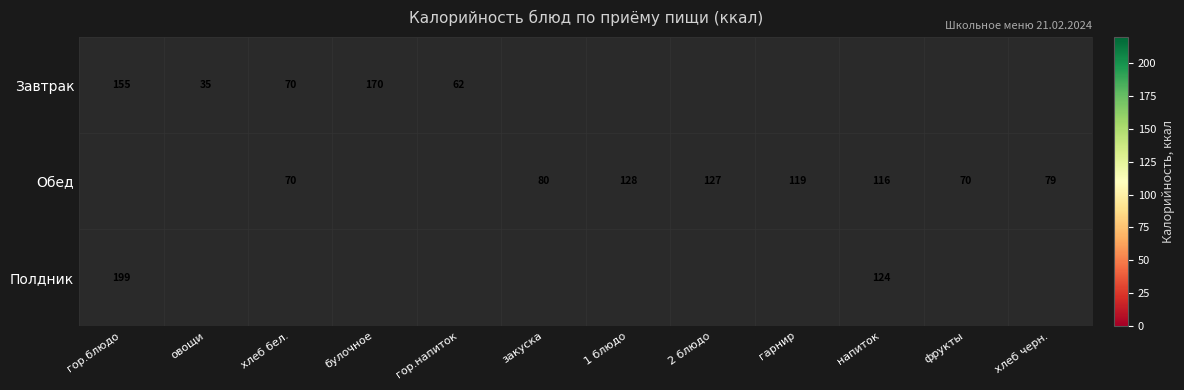

At how many categories does at least one series exceed 79?

8